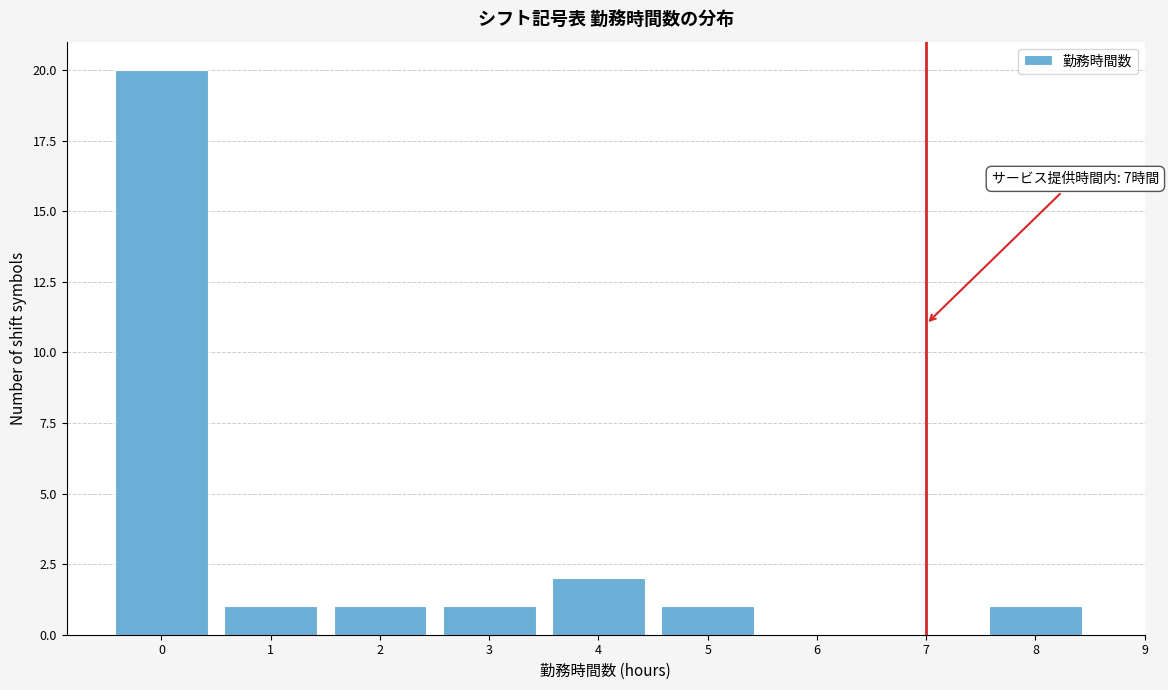

Over which range of the x-axis is the bar tallest?

-0.5 to 0.5